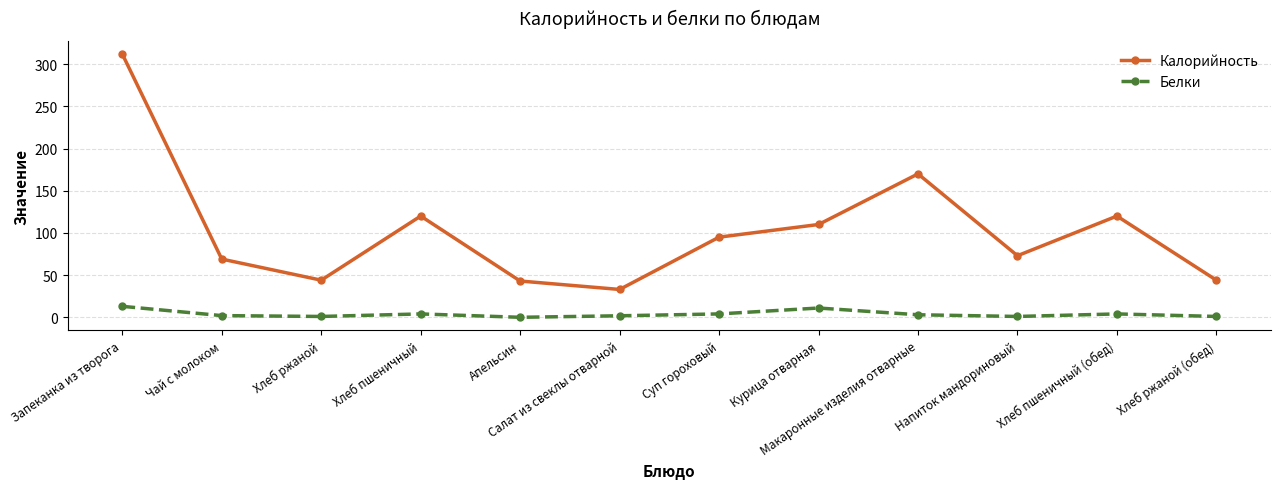

Is the value of Белки at Суп гороховый greater than the value of Калорийность at Хлеб ржаной?

No